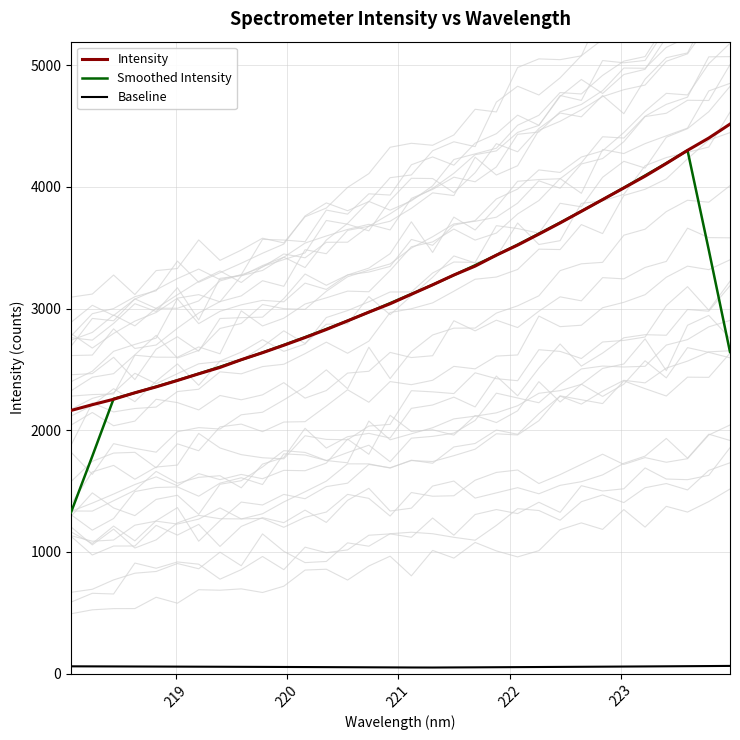

Reading left to right, extract all data points from this chart.

Intensity: 2163.1	2210.5	2255.0	2308.5	2356.7	2409.6	2464.2	2516.8	2580.3	2637.7	2698.9	2762.3	2828.6	2899.7	2971.2	3040.0	3118.0	3195.6	3276.4	3349.5	3439.7	3522.3	3612.4	3704.3	3799.9	3896.1	3991.9	4088.8	4193.2	4301.3	4402.1	4516.9
Smoothed Intensity: 1325.7	1787.4	2258.8	2308.1	2358.8	2411.2	2465.5	2521.7	2579.6	2639.2	2701.6	2765.4	2832.1	2900.3	2971.5	3044.9	3120.2	3195.9	3275.8	3356.7	3440.0	3525.6	3615.7	3707.0	3800.9	3896.2	3994.0	4094.3	4195.5	4300.4	3482.7	2644.0
Baseline: 60.1	59.6	59.2	58.6	58.2	57.6	57.1	56.6	55.9	55.3	54.7	54.1	53.4	52.7	52.0	51.3	50.5	50.2	51.0	51.8	52.7	53.5	54.4	55.3	56.3	57.2	58.2	59.2	60.2	61.3	62.3	63.4